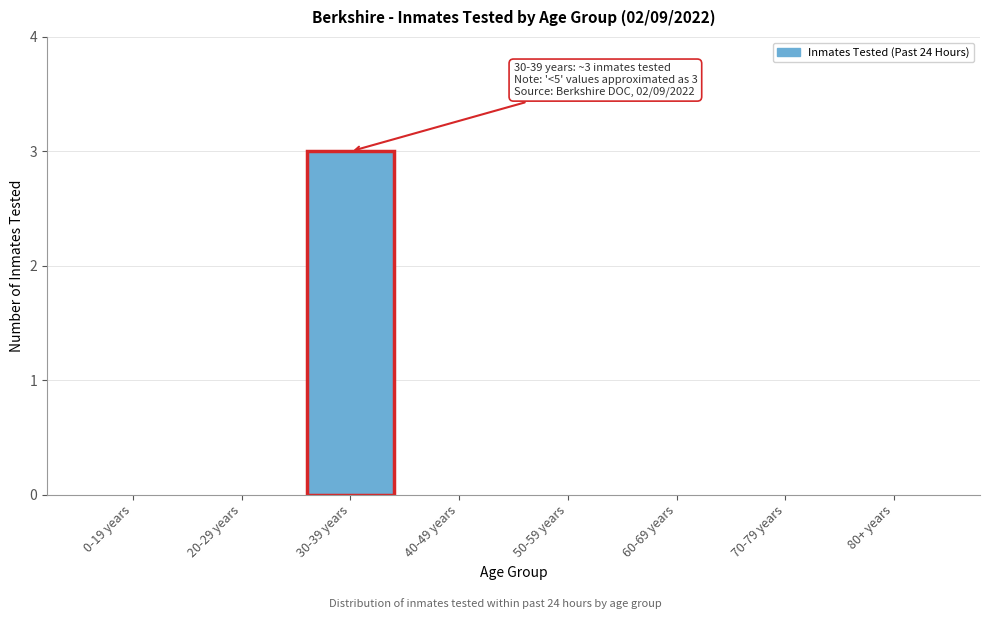

Reading left to right, list all the values displayed in this chart.

0-19 years=0	20-29 years=0	30-39 years=3	40-49 years=0	50-59 years=0	60-69 years=0	70-79 years=0	80+ years=0